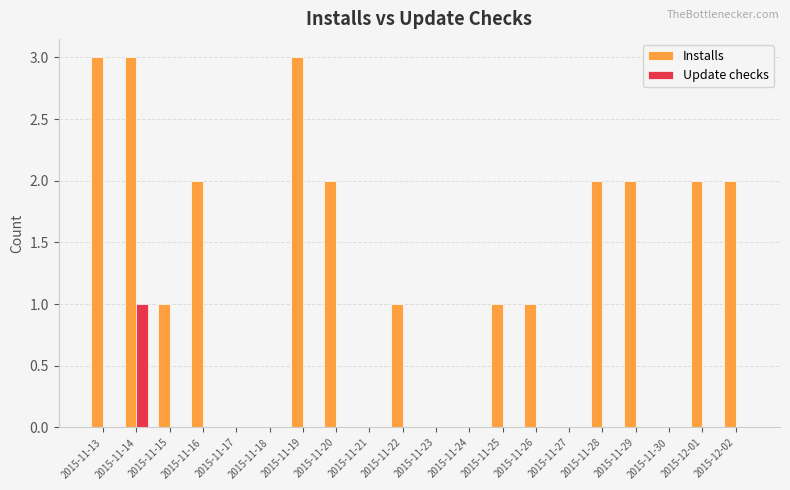

Which series changed the most between 2015-11-13 and 2015-11-16?

Installs